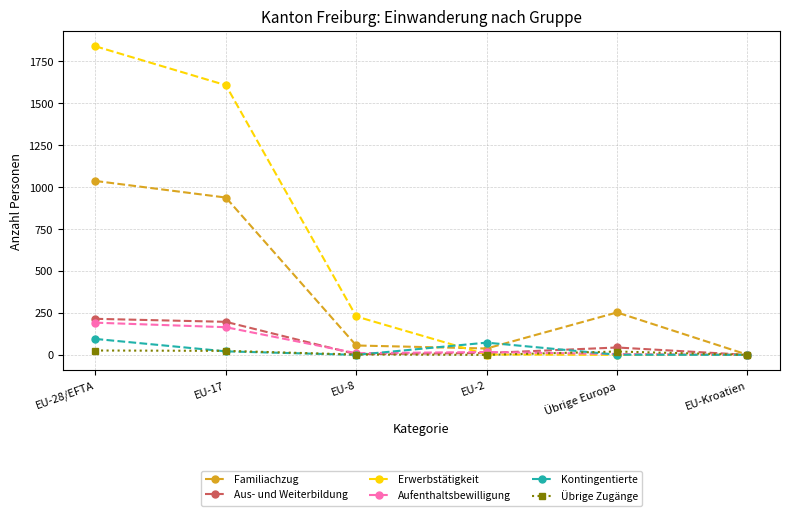

Which series has the widest spread of values?

Erwerbstätigkeit